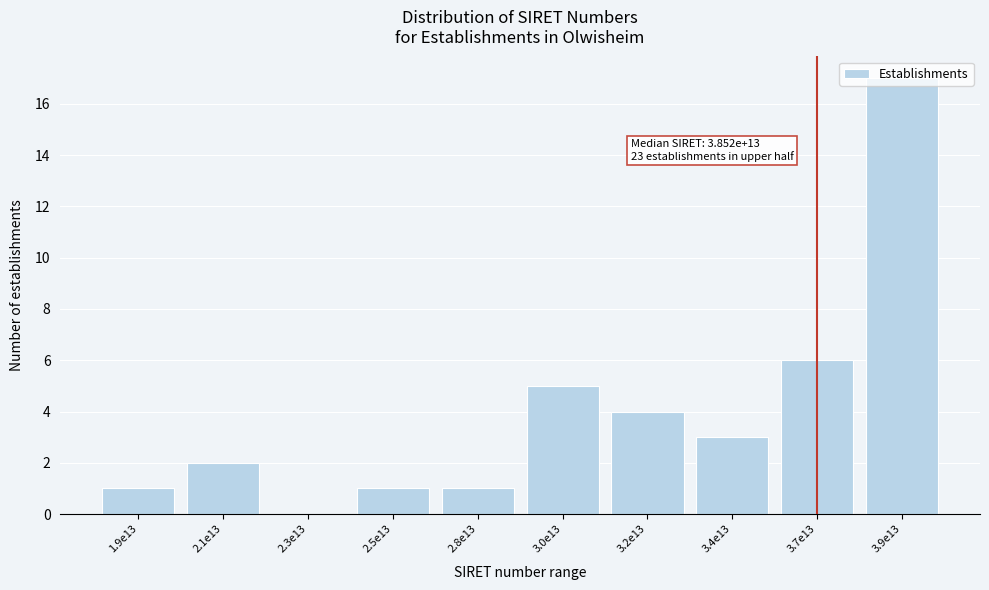

What is the sum of all values?

40